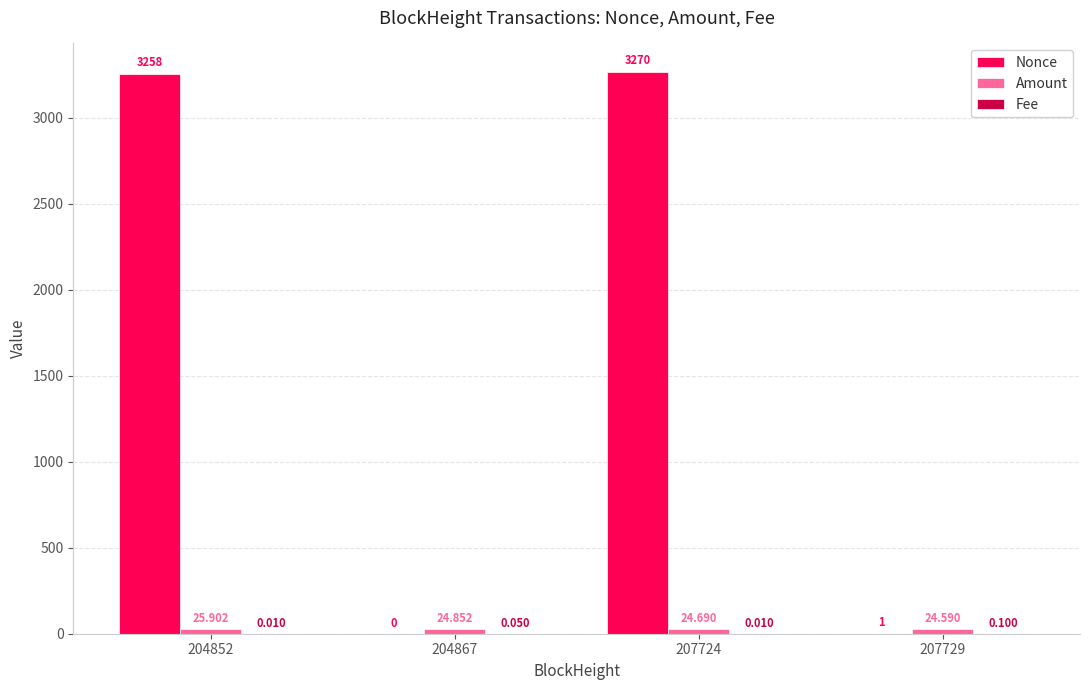

Between 204852 and 207724, which series saw the biggest shift?

Nonce